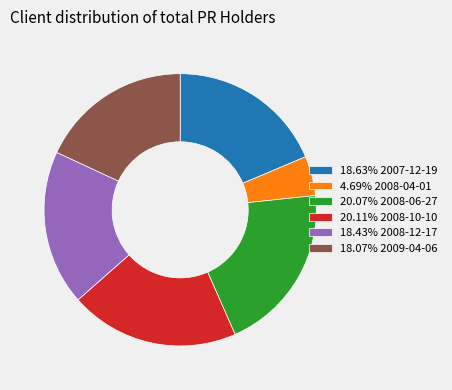

What is the ratio of the value at 4.69% 2008-04-01 to the value at 18.63% 2007-12-19?

0.3